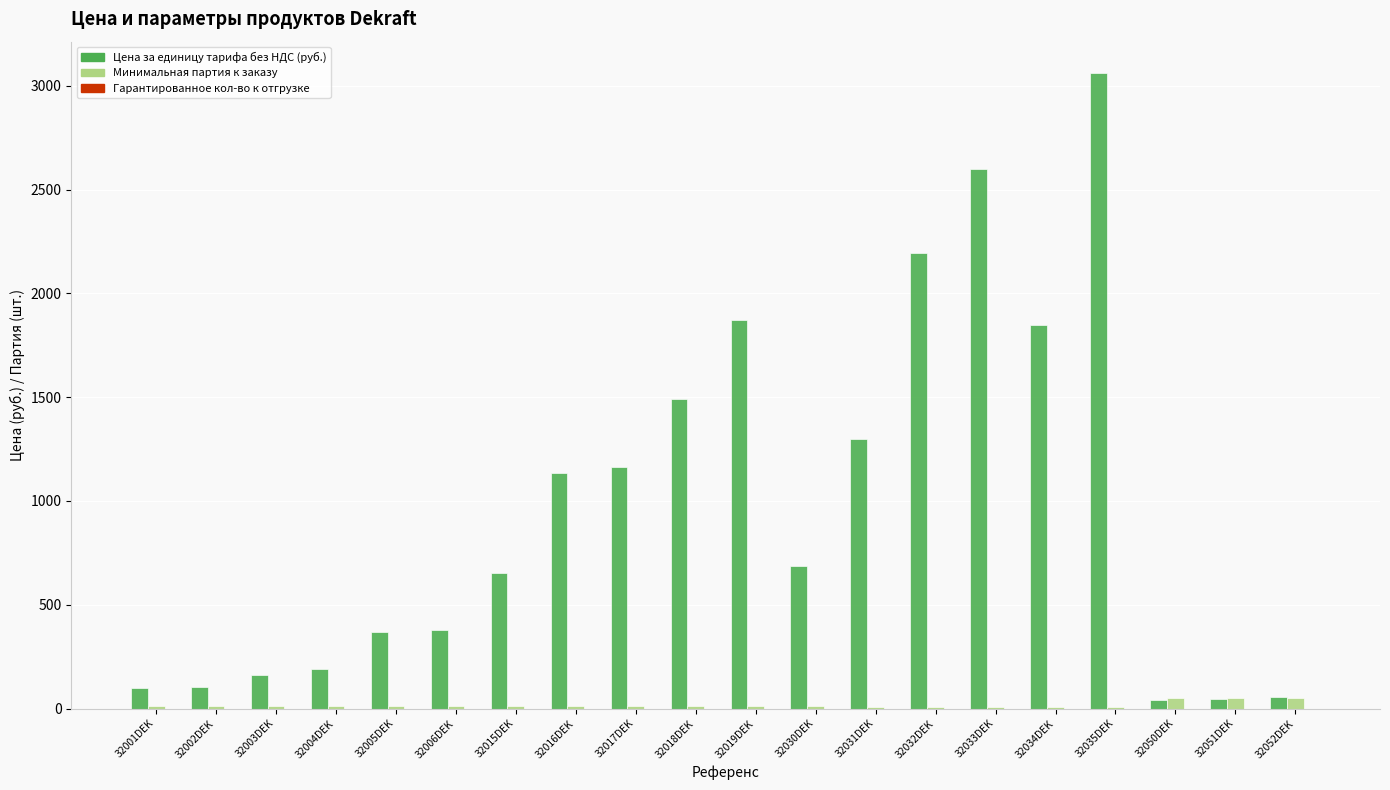

What is the sum of all Минимальная партия к заказу values?

299.0